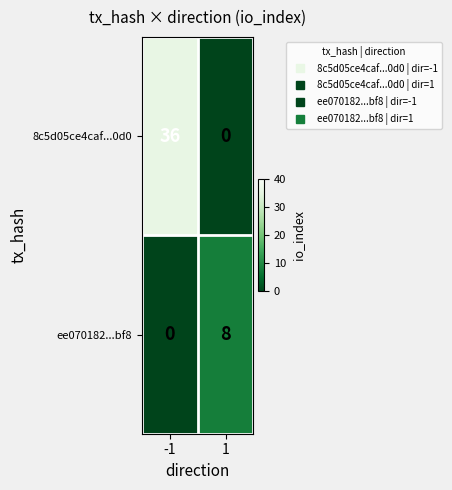

The value of 8c5d05ce4caf...0d0 at -1 is 36. True or false?

True